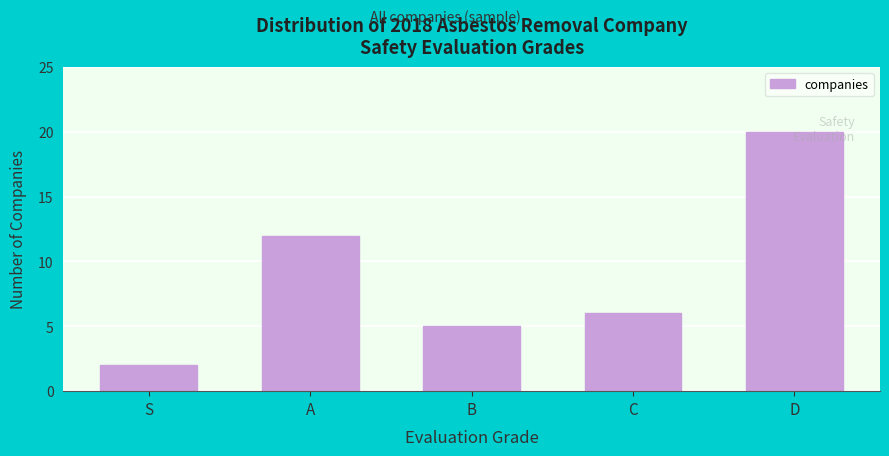

What is the label of the 4th bar from the left?

C